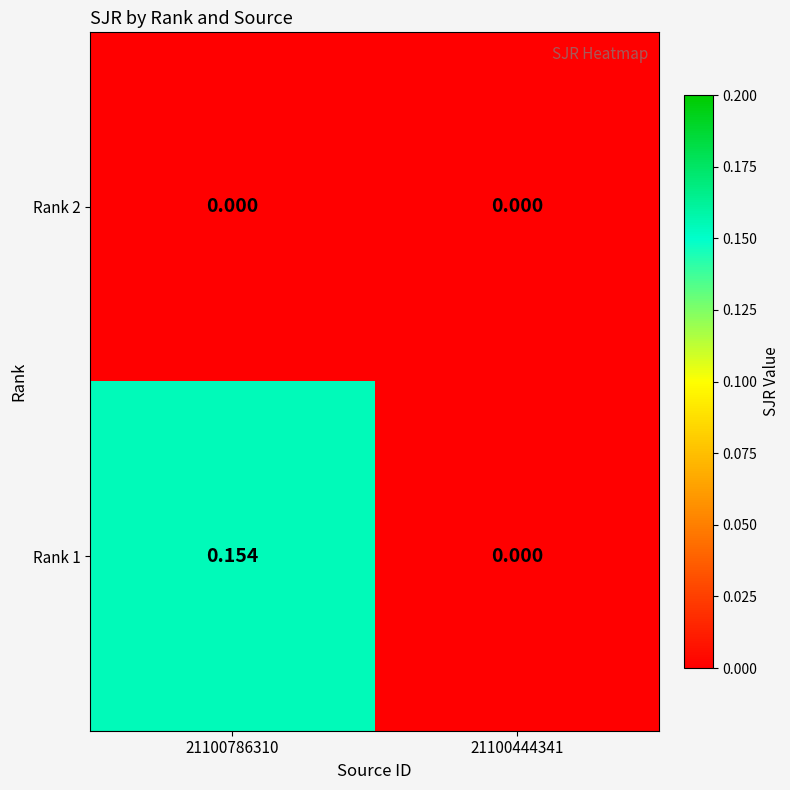

How many data points does each series have?

2